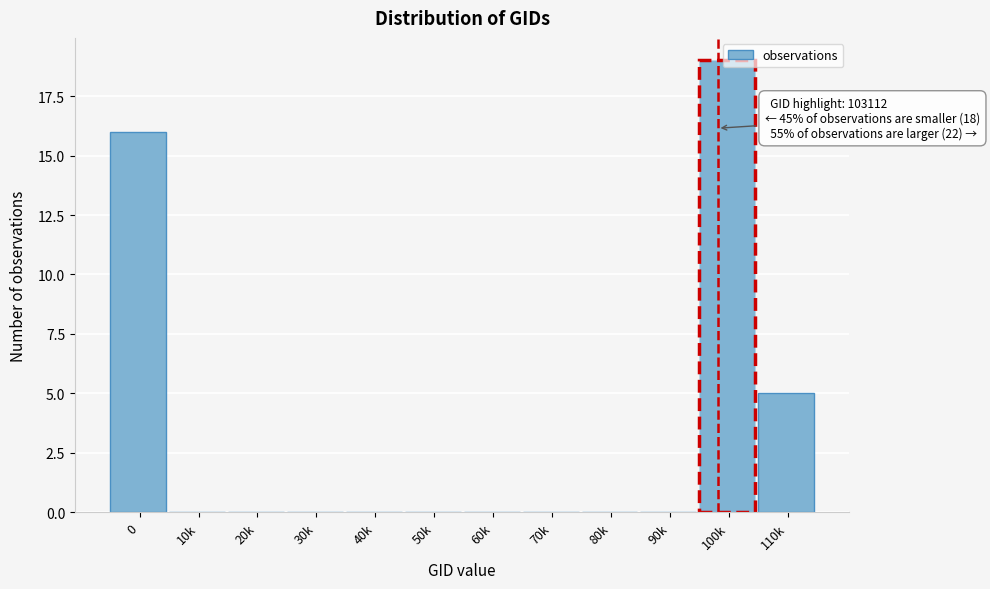

What is the change in value from 90k to 110k?

+5